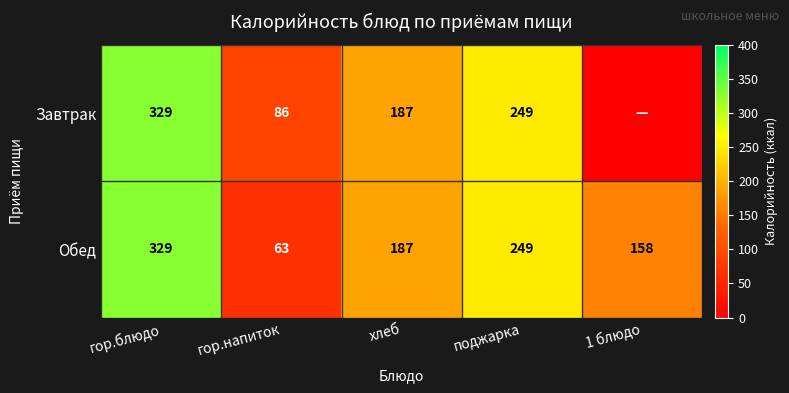

What is the difference between the highest and lowest values at 1 блюдо?

158.0